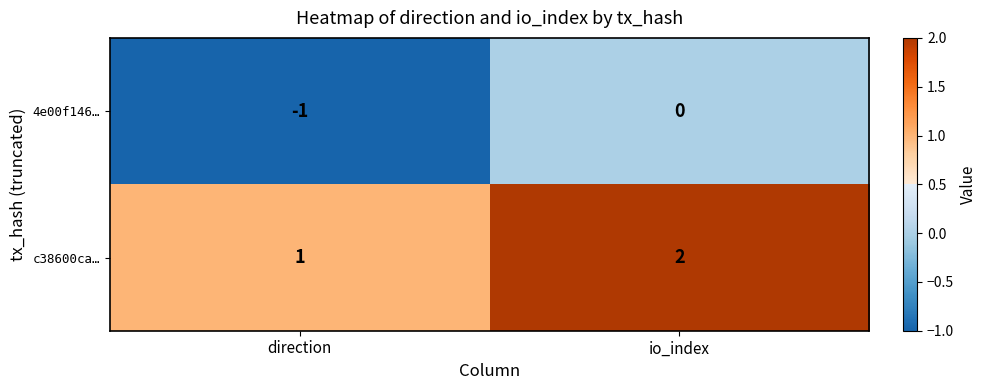

What is the sum of the c38600ca… values at io_index and direction?

3